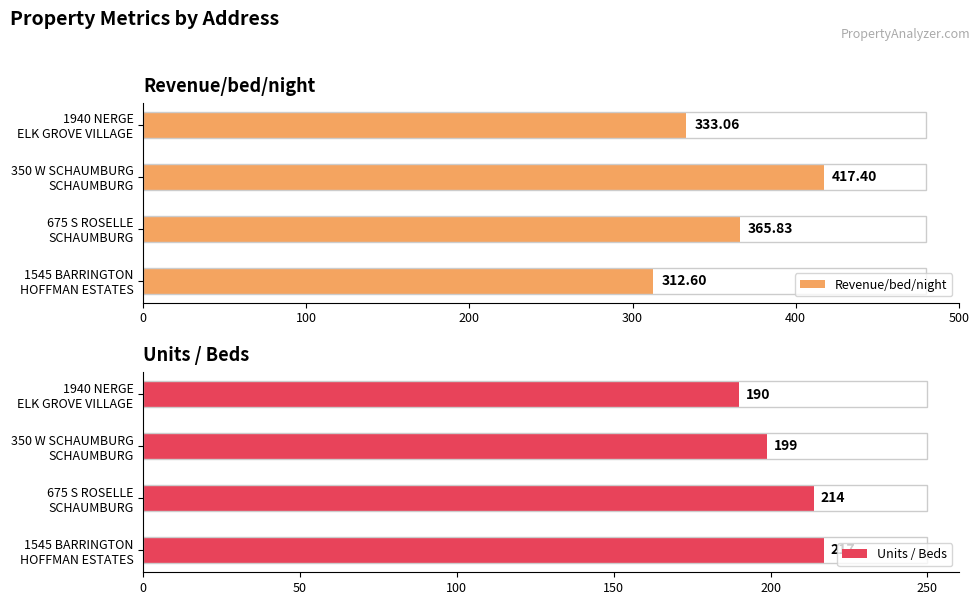

List the series in order of their peak value, highest first.

Revenue/bed/night, Units / Beds